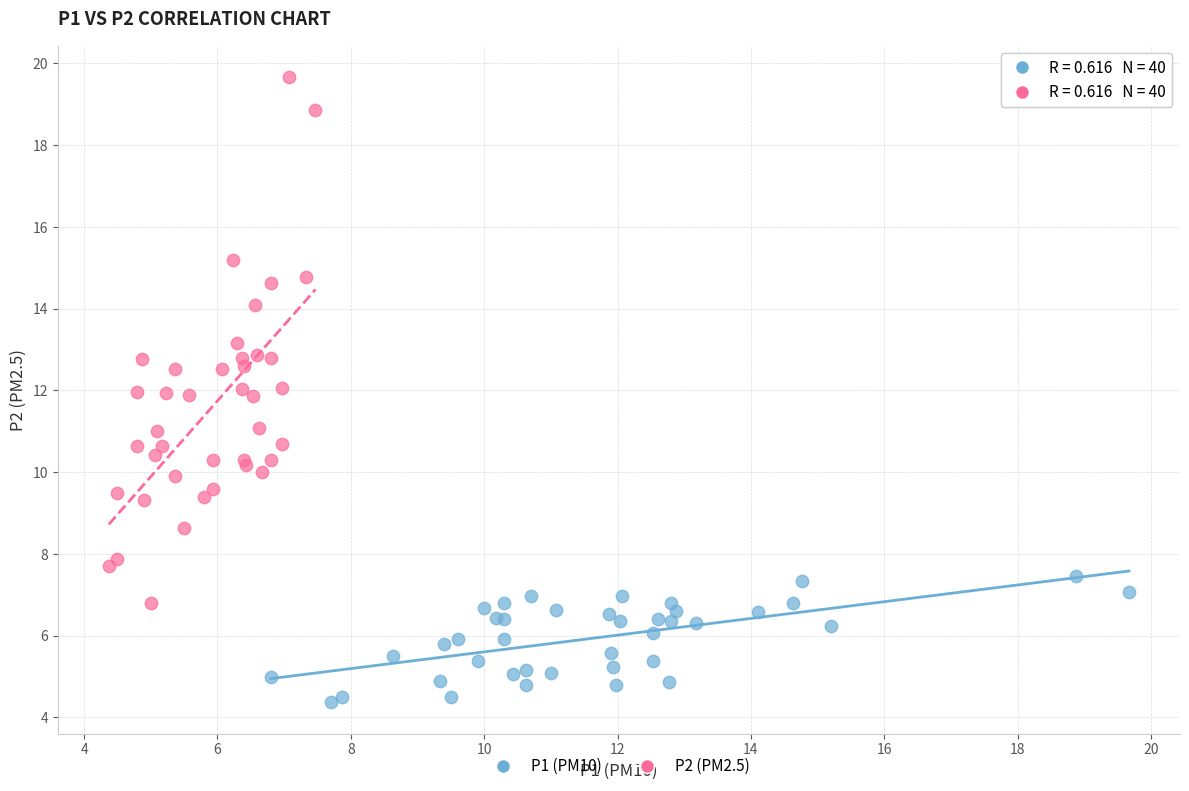

Which series has the widest spread of Y values?

P2 (PM2.5)